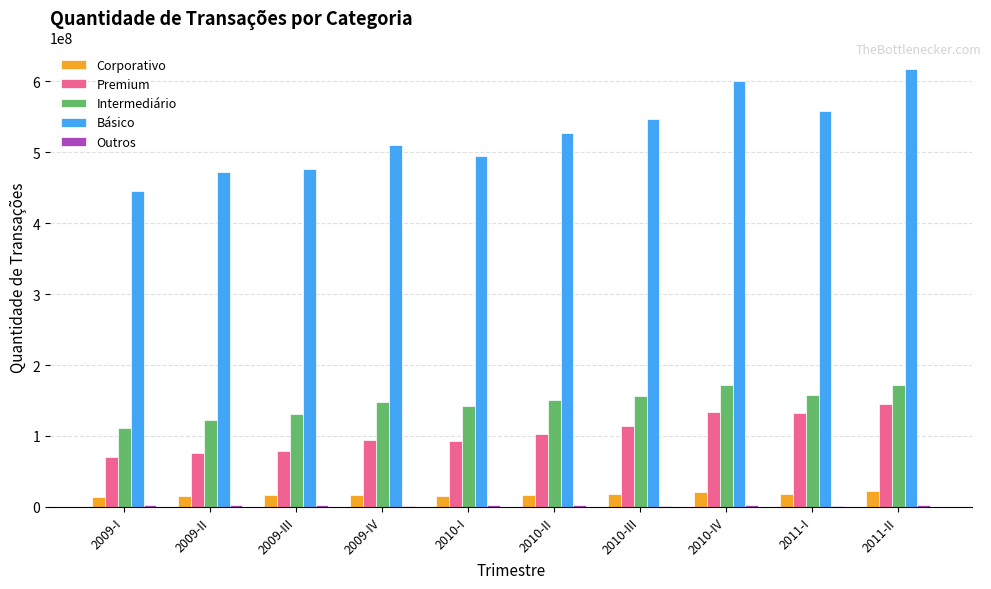

What is the spread (max minus min) of values at 2010-IV?

598023226